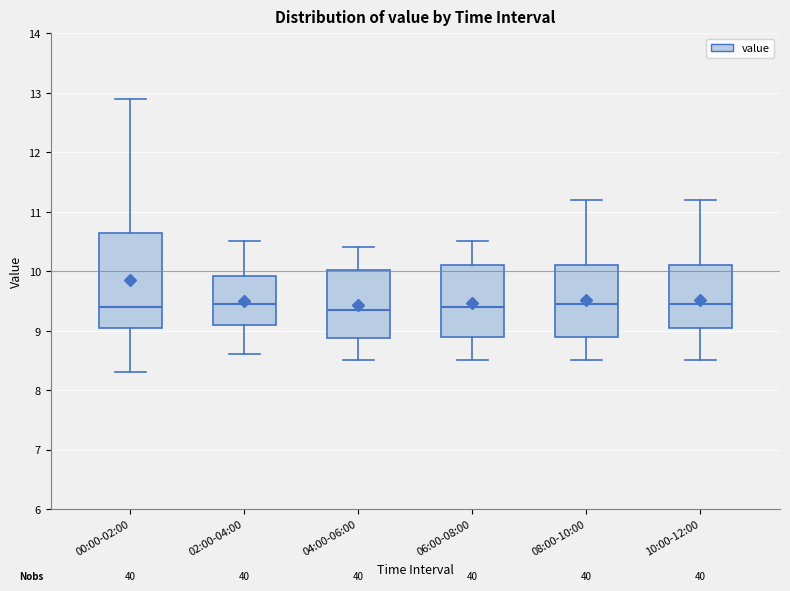

Comparing the boxes themselves (not the whiskers), which one is the tallest?

00:00-02:00